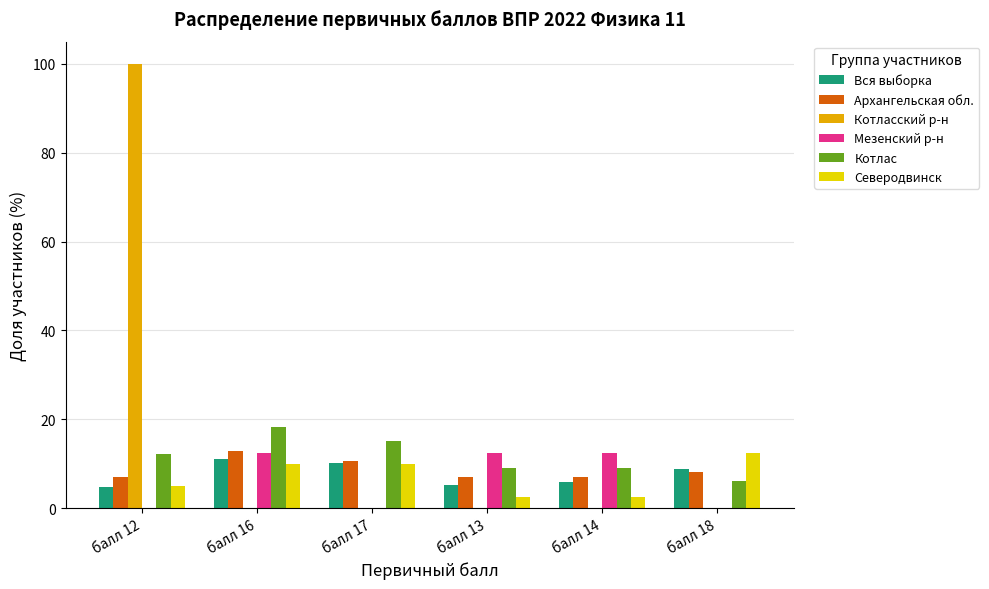

Which series changed the most between балл 16 and балл 18?

Мезенский р-н